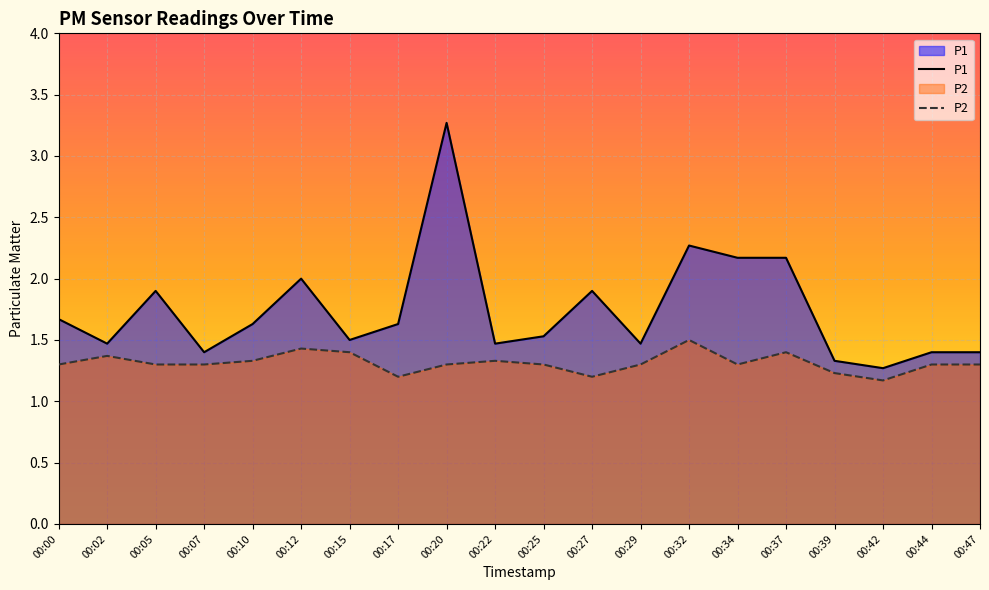

Which series changed the most between 00:07 and 00:10?

P1